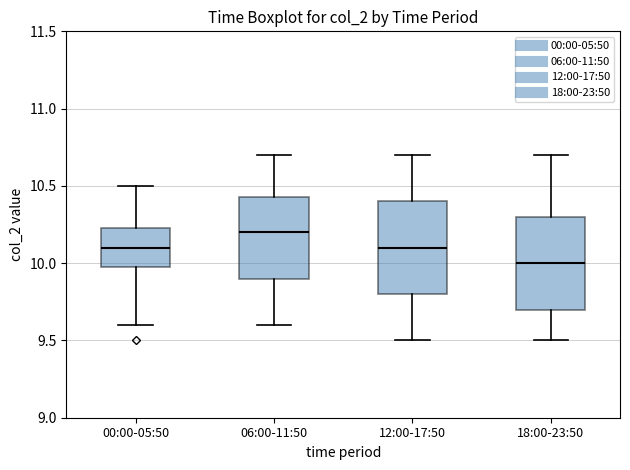

Reading left to right, read every box against the y-axis: the position of its median line, the range the box covers, and the ends of its whiskers. The values are not printed on the chart, so give them approximately, as read against the axis.

00:00-05:50: median 10.10, box 10.00 to 10.25, whiskers 9.60 to 10.50
06:00-11:50: median 10.20, box 9.90 to 10.45, whiskers 9.60 to 10.70
12:00-17:50: median 10.10, box 9.80 to 10.40, whiskers 9.50 to 10.70
18:00-23:50: median 10.00, box 9.70 to 10.30, whiskers 9.50 to 10.70